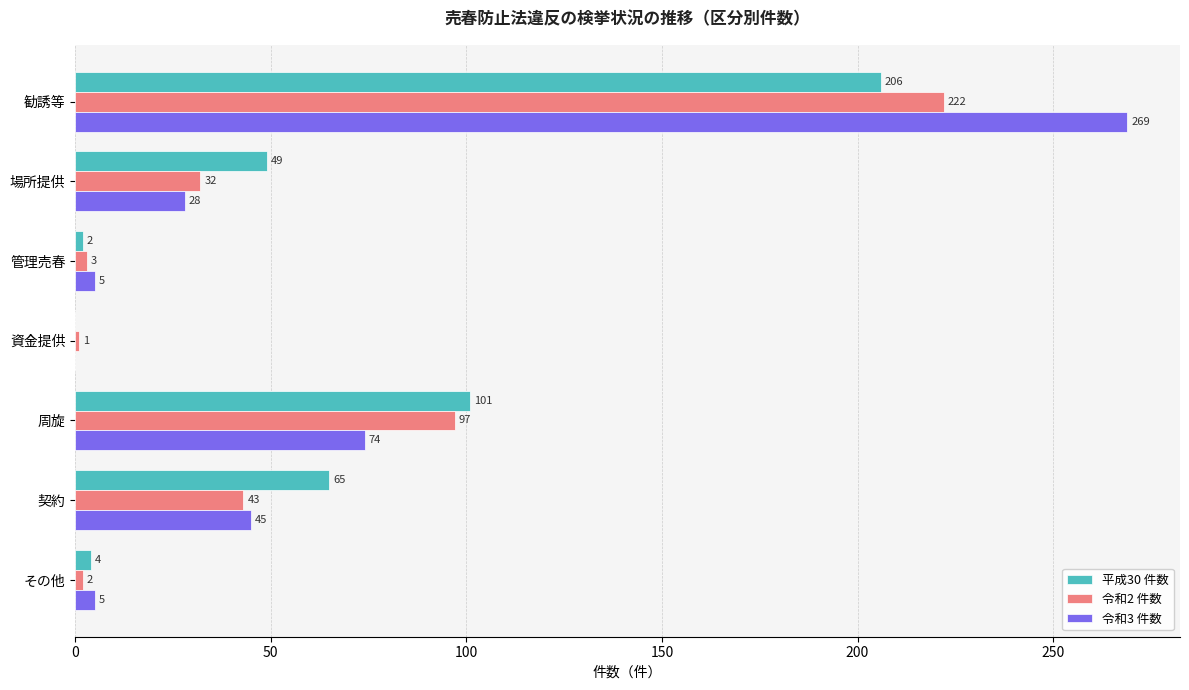

Which category has the highest value across all series?

勧誘等